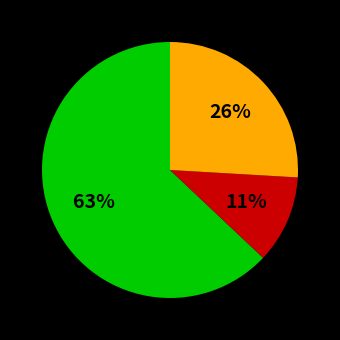

To the nearest percent, what is the average slice percentage?

33%